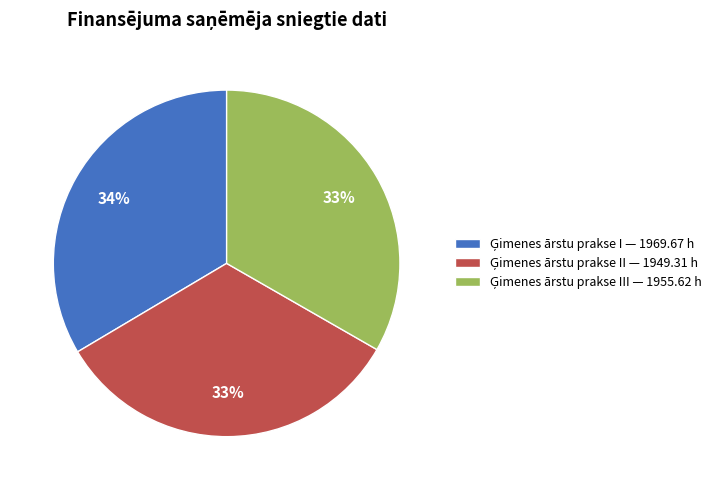

To the nearest percent, what is the average slice percentage?

33%